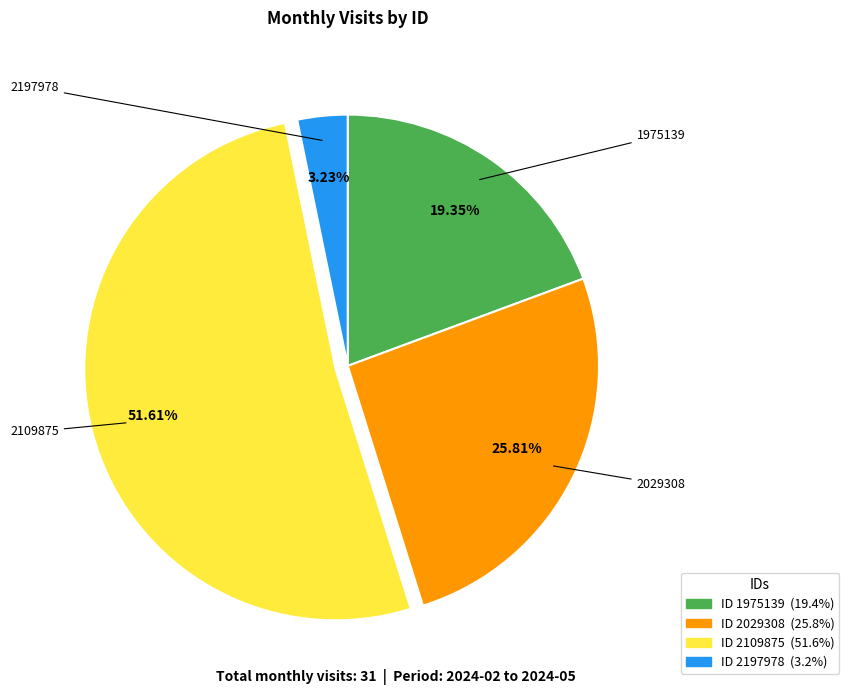

Is there any slice that represents more than half of the pie?

Yes